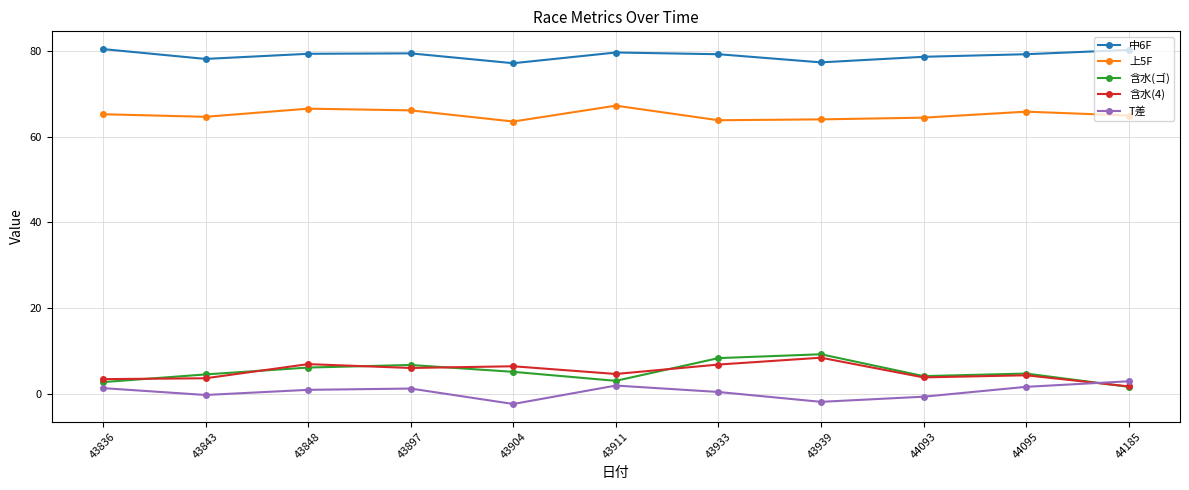

What is the difference between the T差 values at 43848 and 43933?

0.5